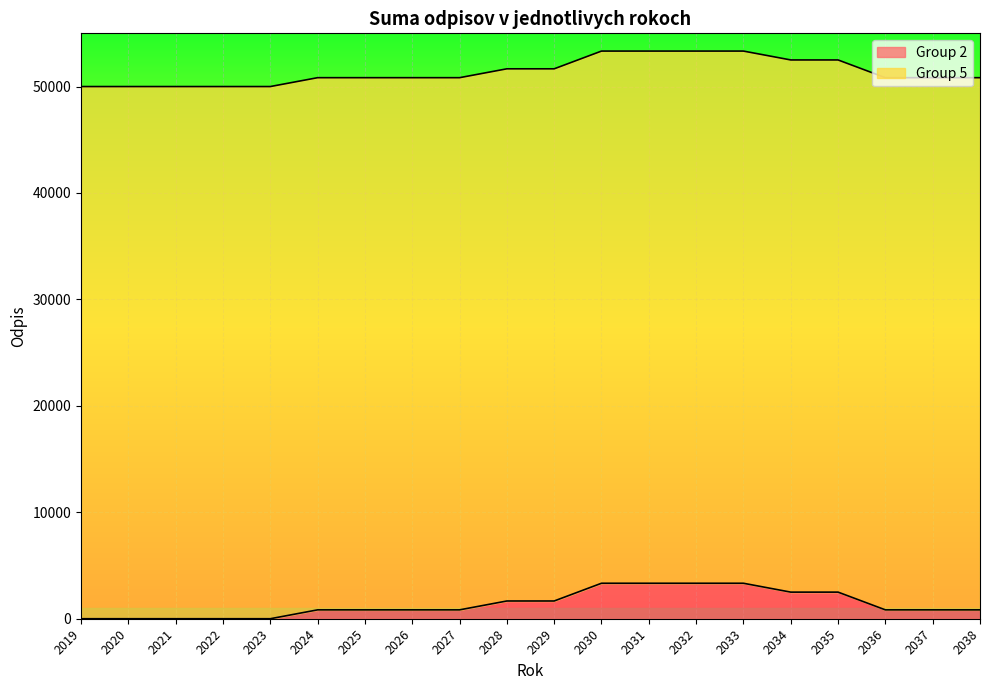

What is the minimum value shown in the chart?

50000.0